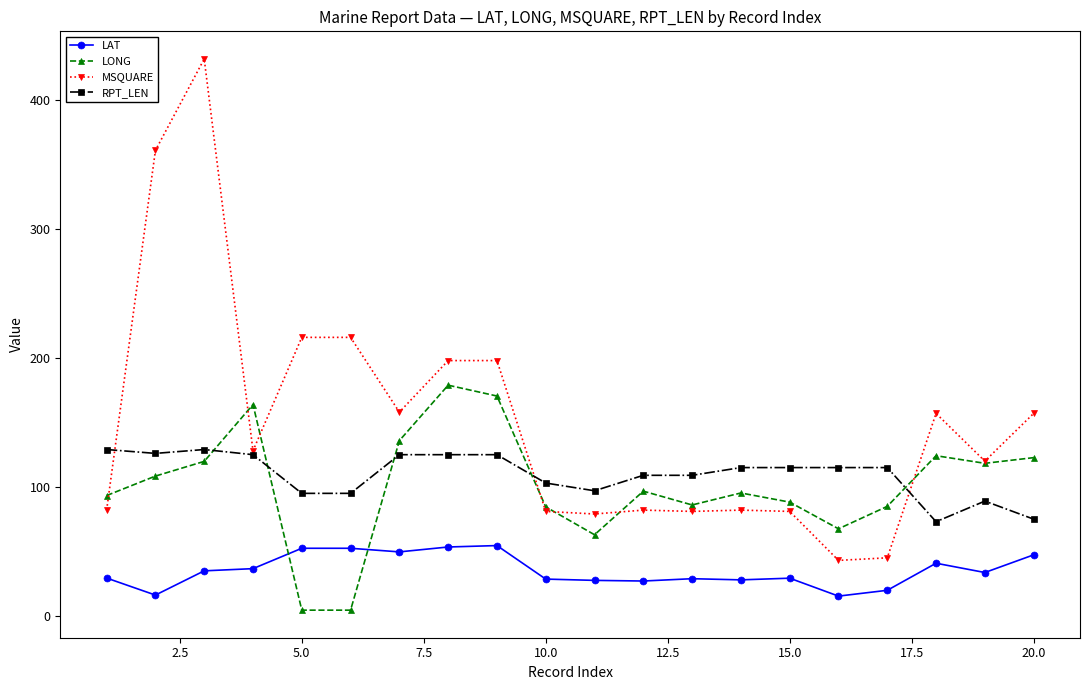

Which series has the largest range (max minus min)?

MSQUARE